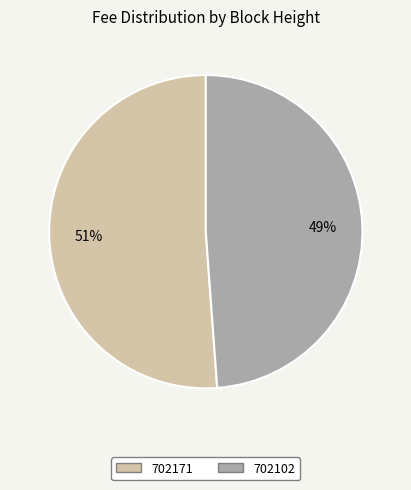

Which has a higher value, 702171 or 702102?

702171